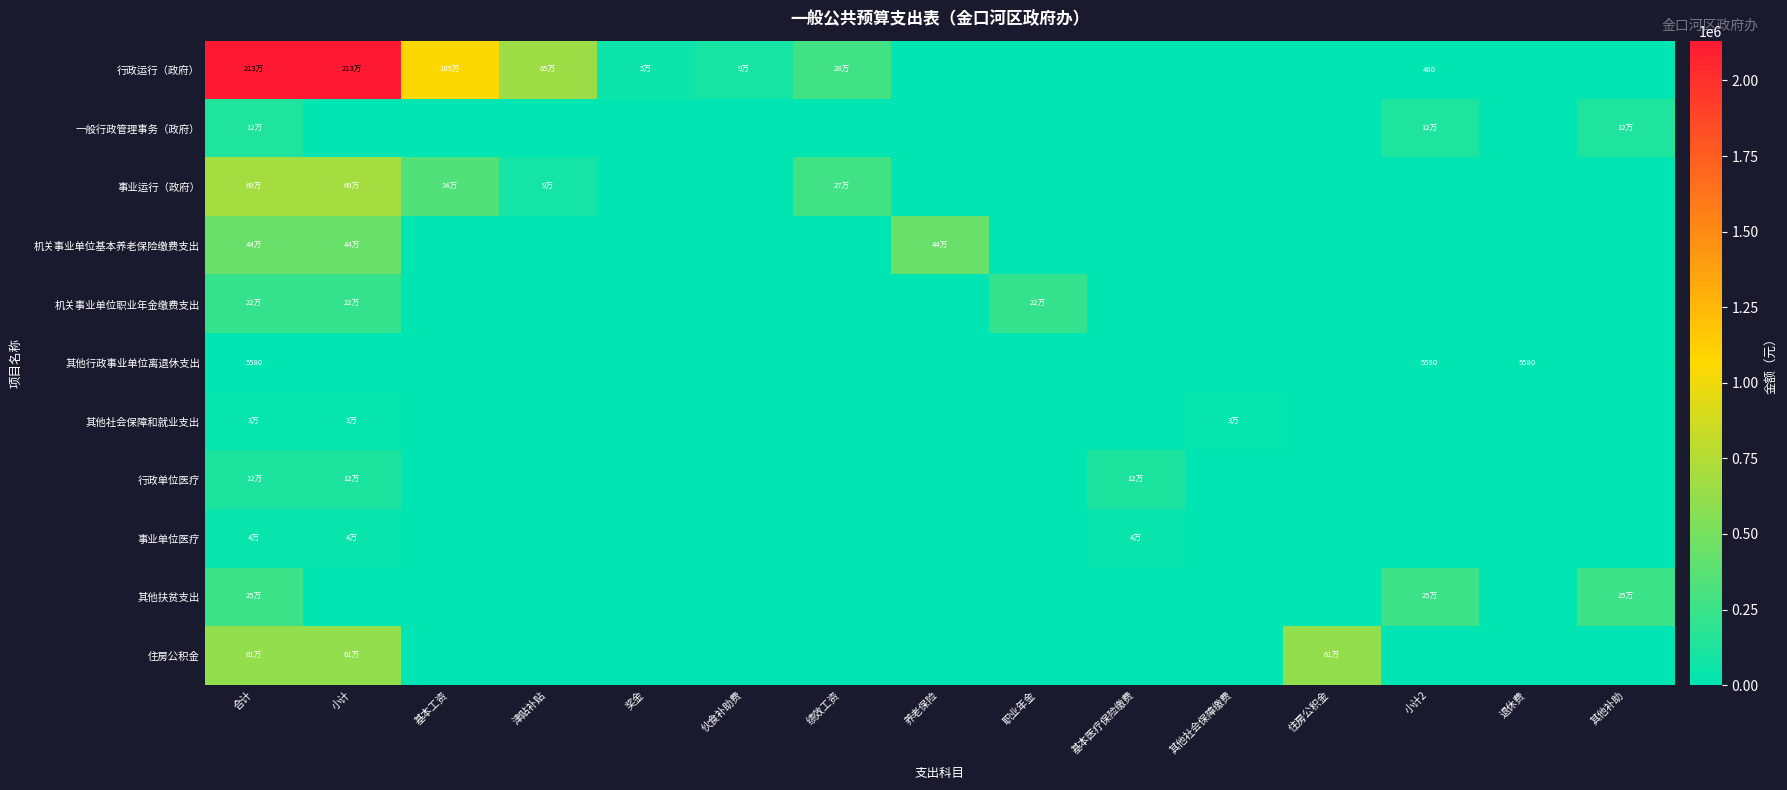

The value of 事业单位医疗 at 退休费 is 28045. True or false?

False